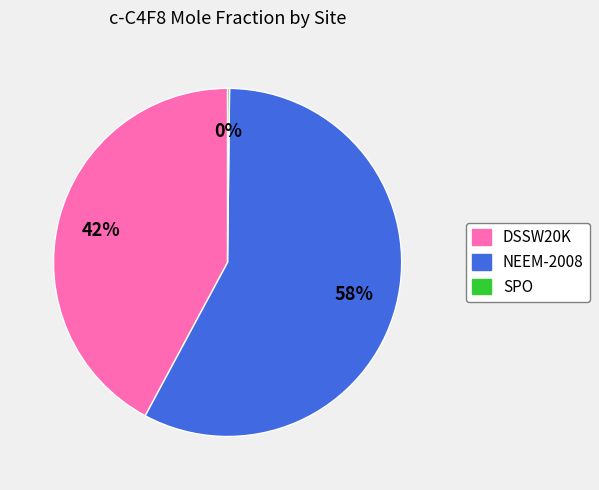

What is the ratio of the value at NEEM-2008 to the value at DSSW20K?

1.4